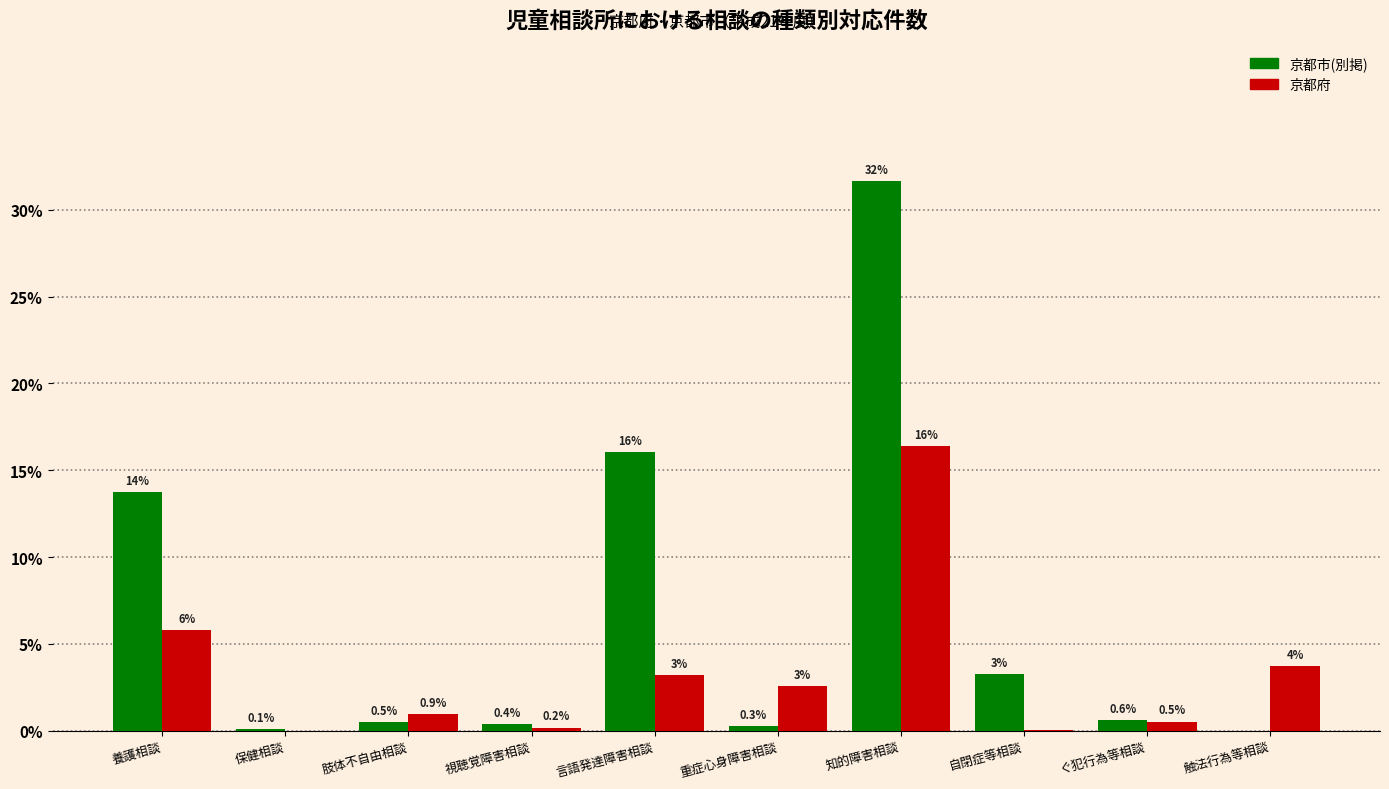

Is it true that 京都府 equals 1.4 at 言語発達障害相談?

False